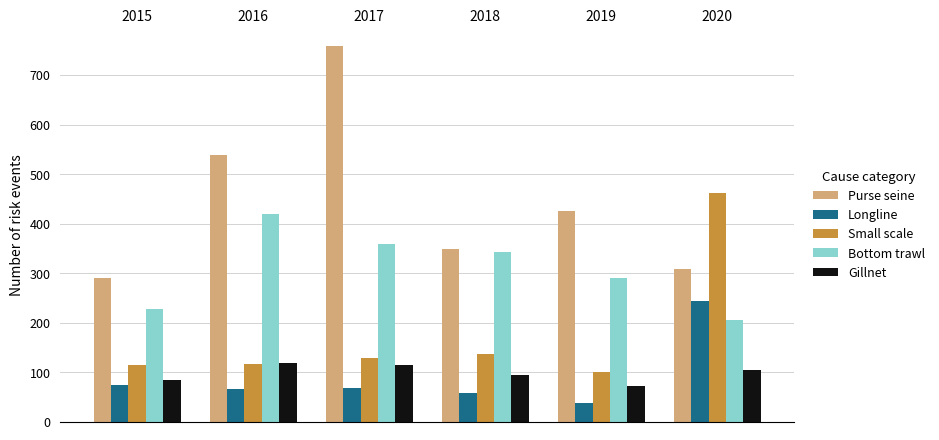

How many bars are there in each group?

5